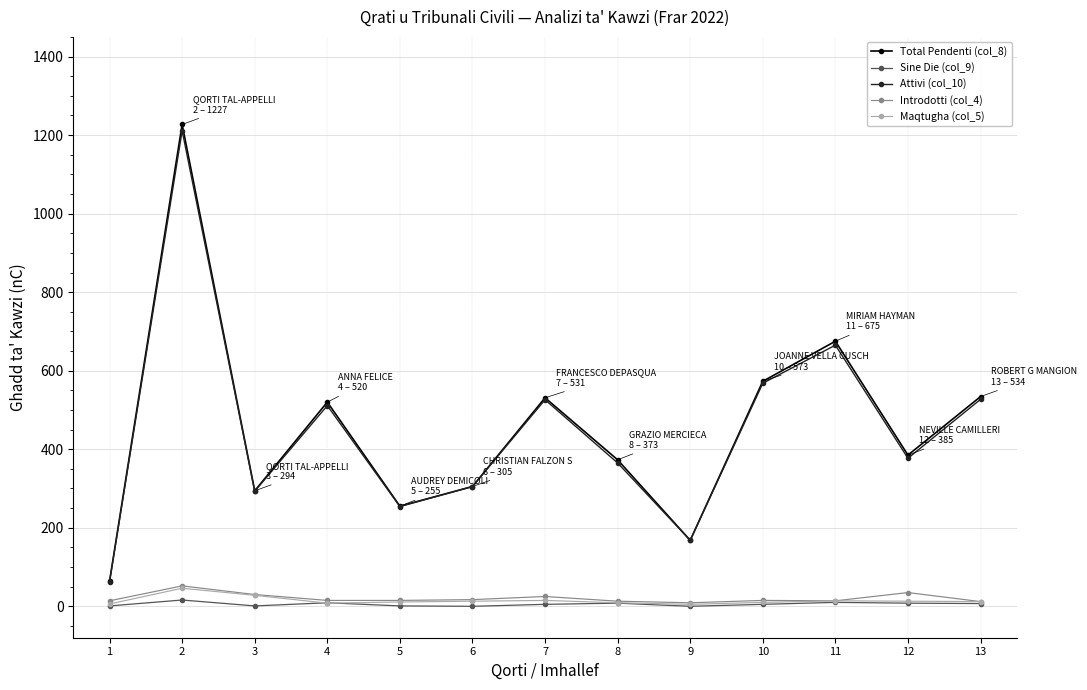

Which category has the highest value across all series?

2